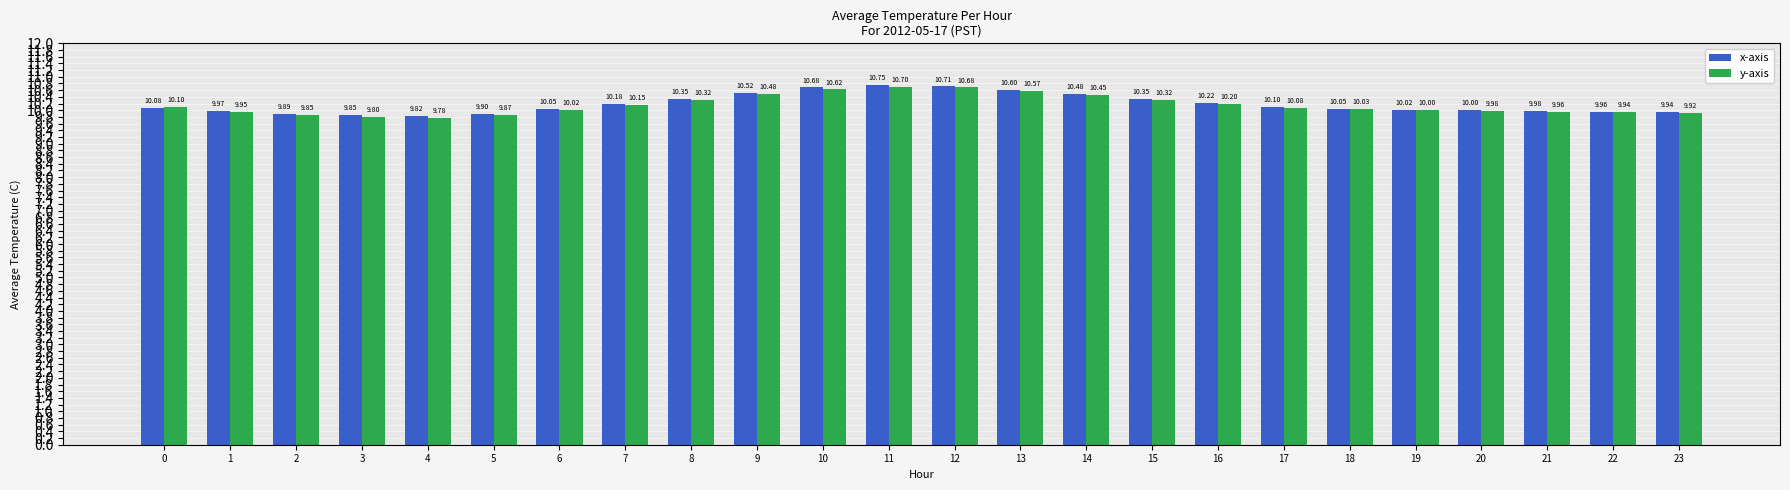

What is the difference between the maximum and minimum values in the y-axis series?

0.9